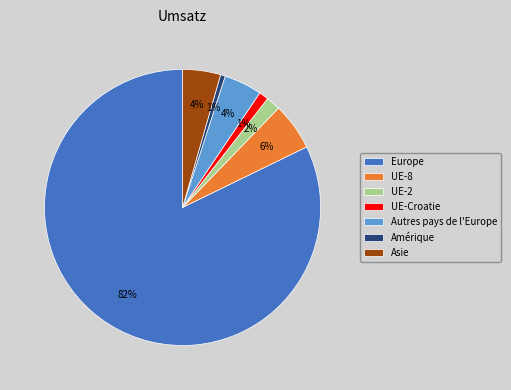

Combined, do UE-2 and Amérique account for over 50%?

No